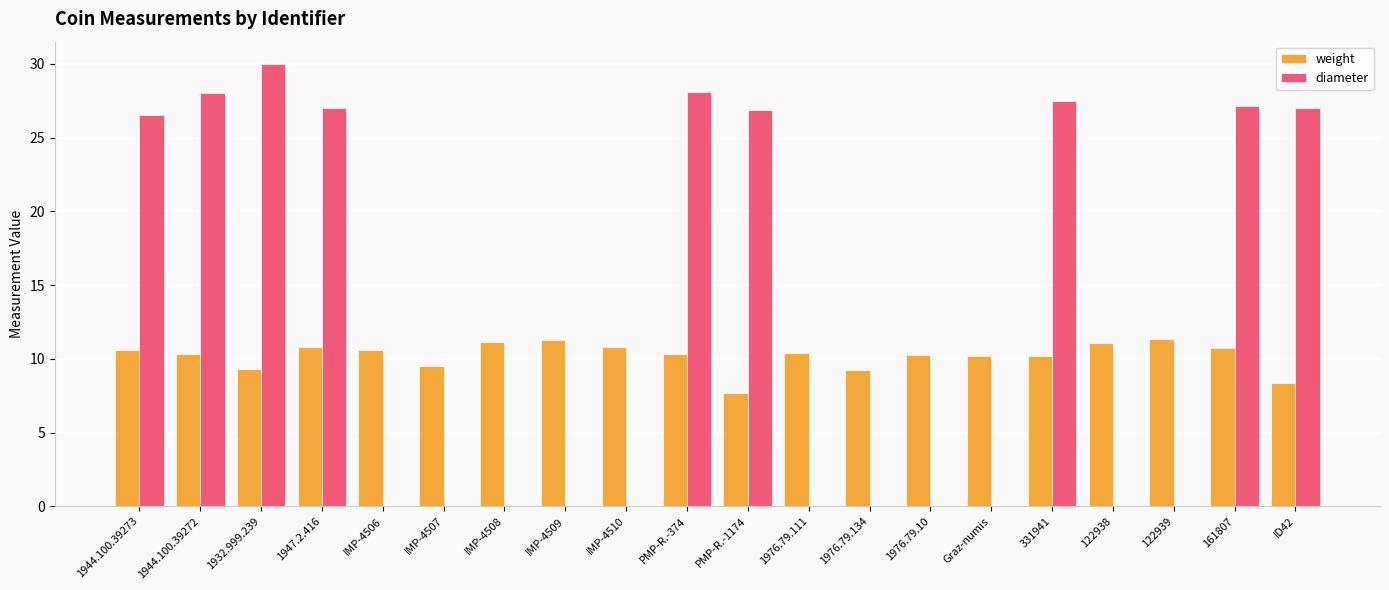

What is the spread (max minus min) of values at 122938?

11.1